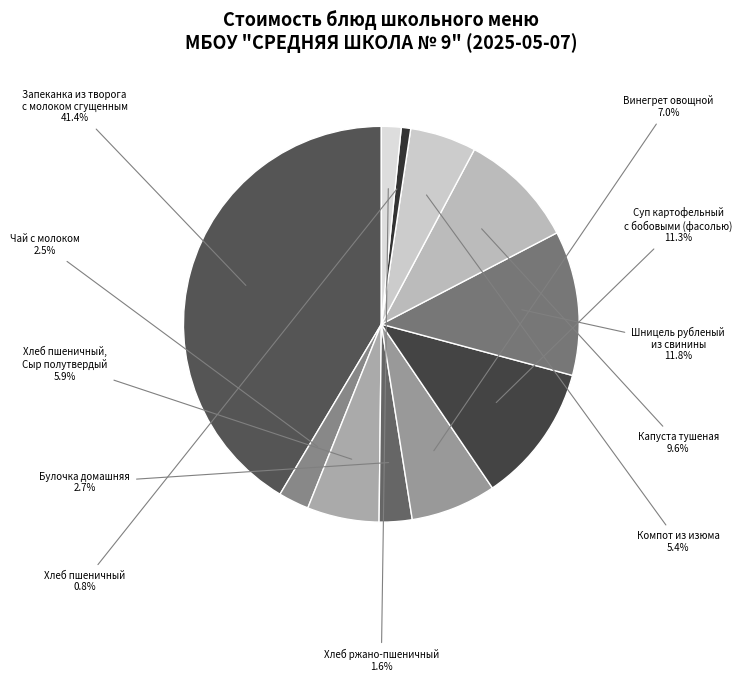

Count the number of slices in the pie.

11